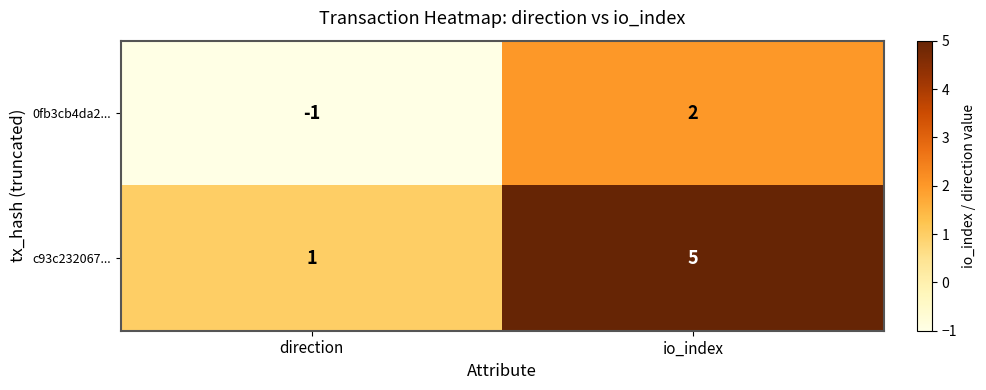

What is the maximum value shown in the chart?

5